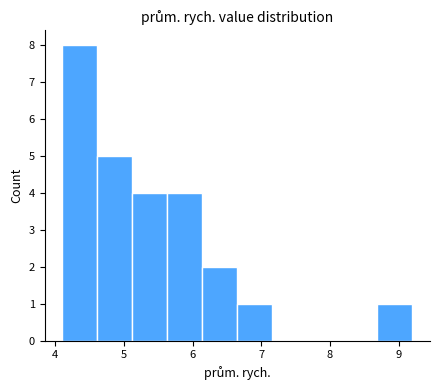

Over which range of the x-axis is the bar tallest?

4.10 to 4.61